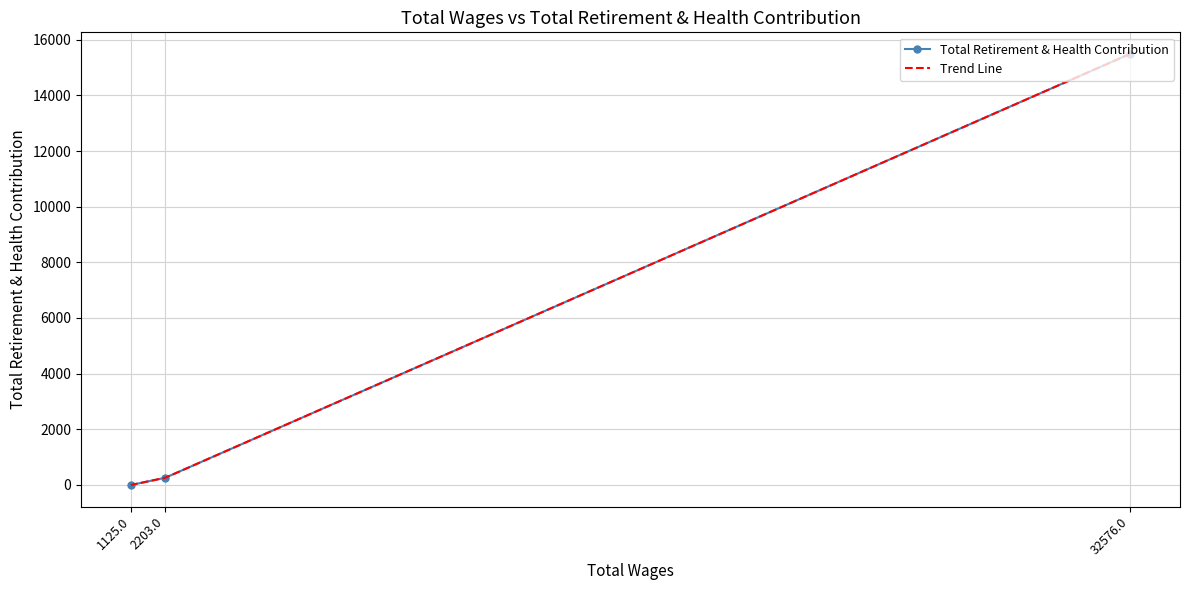

At 2203.0, list the series in order from largest to smallest.

Total Retirement & Health Contribution, Trend Line